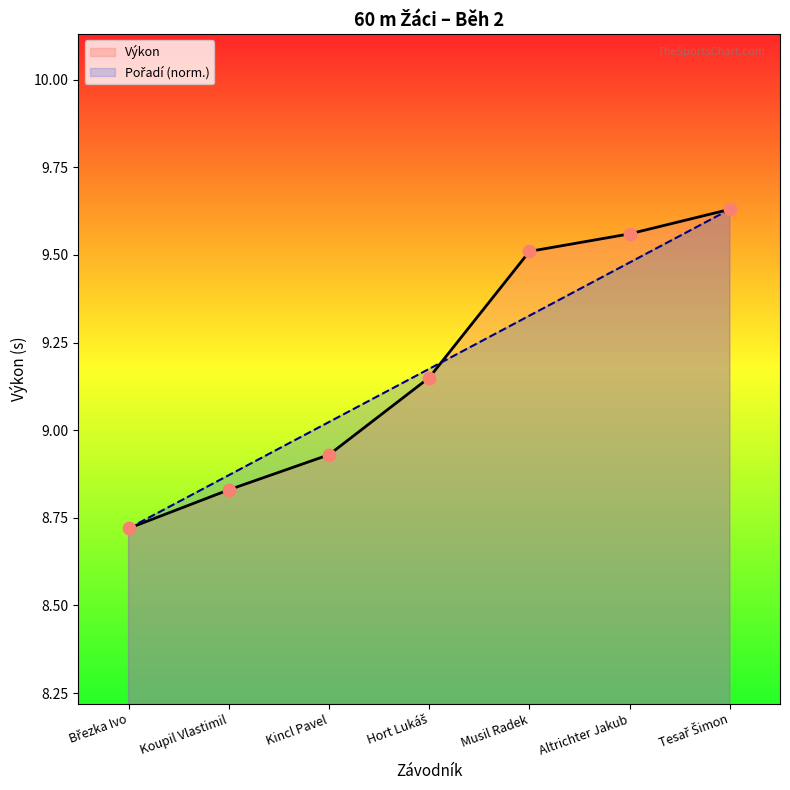

Which series has the largest Y range (max minus min)?

Pořadí